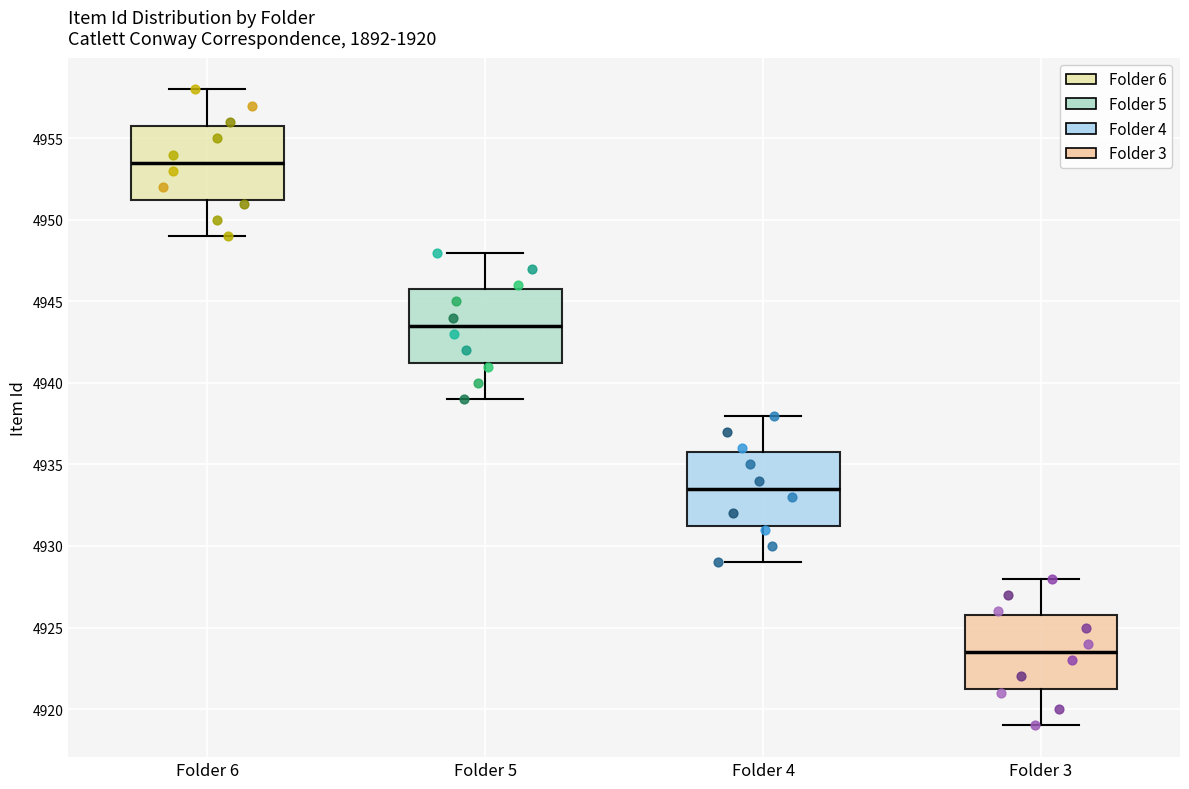

Reading left to right, read every box against the y-axis: the position of its median line, the range the box covers, and the ends of its whiskers. The values are not printed on the chart, so give them approximately, as read against the axis.

Folder 6: median 4953.5, box 4951.5 to 4956.0, whiskers 4949.0 to 4958.0
Folder 5: median 4943.5, box 4941.5 to 4946.0, whiskers 4939.0 to 4948.0
Folder 4: median 4933.5, box 4931.5 to 4936.0, whiskers 4929.0 to 4938.0
Folder 3: median 4923.5, box 4921.5 to 4926.0, whiskers 4919.0 to 4928.0